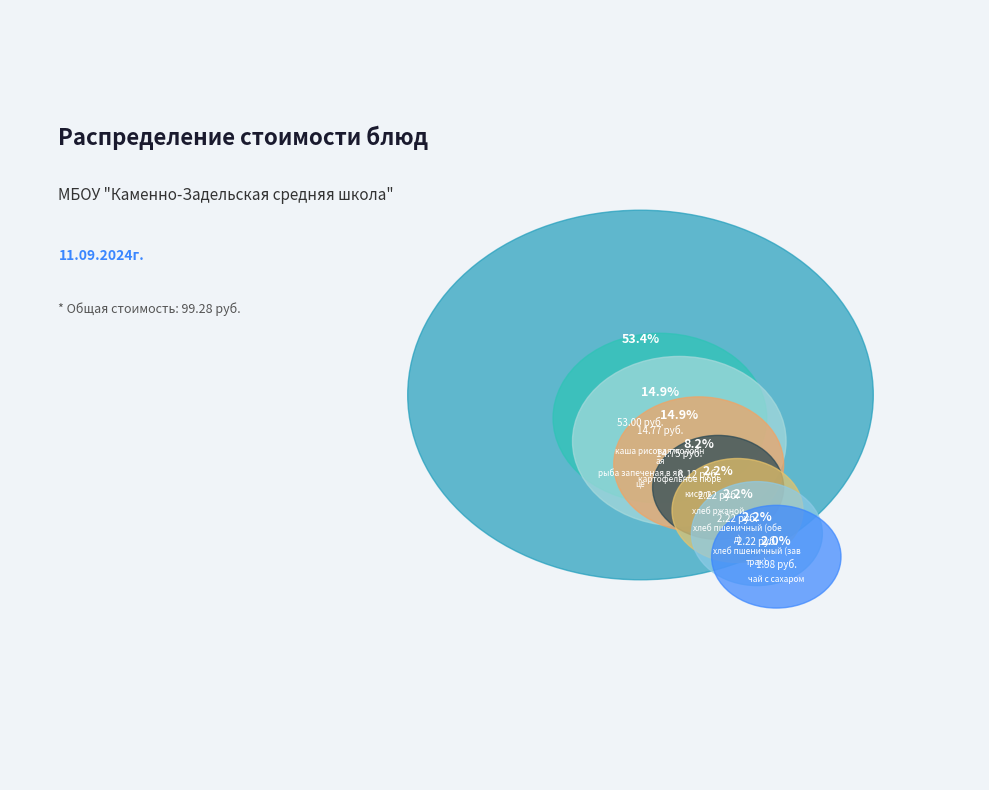

To the nearest percent, what portion does хлеб пшеничный (обед) represent?

2%